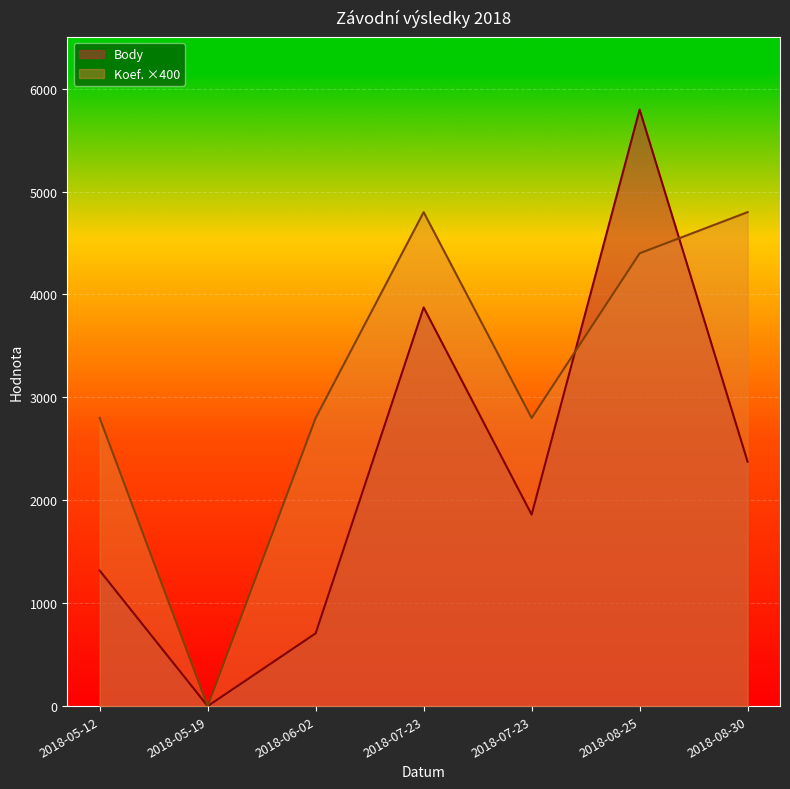

Where do Koef. and Body first cross each other?

2018-07-23 and 2018-08-25